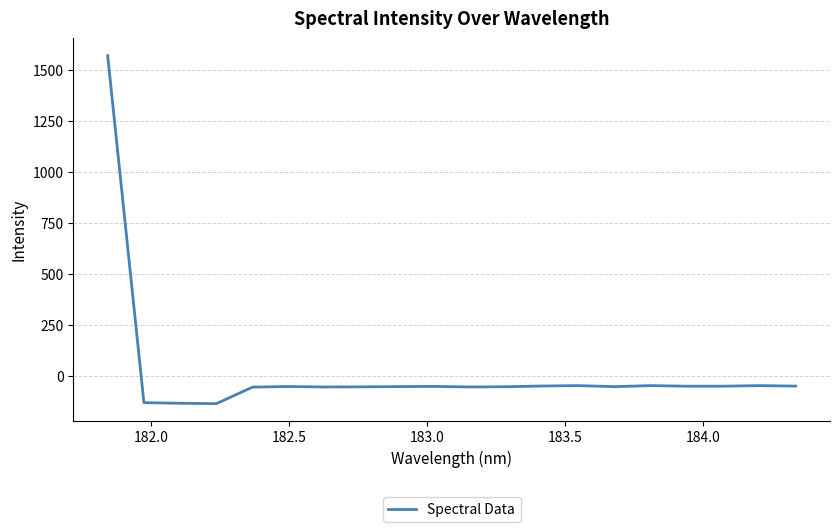

What is the greatest value displayed?

1571.6